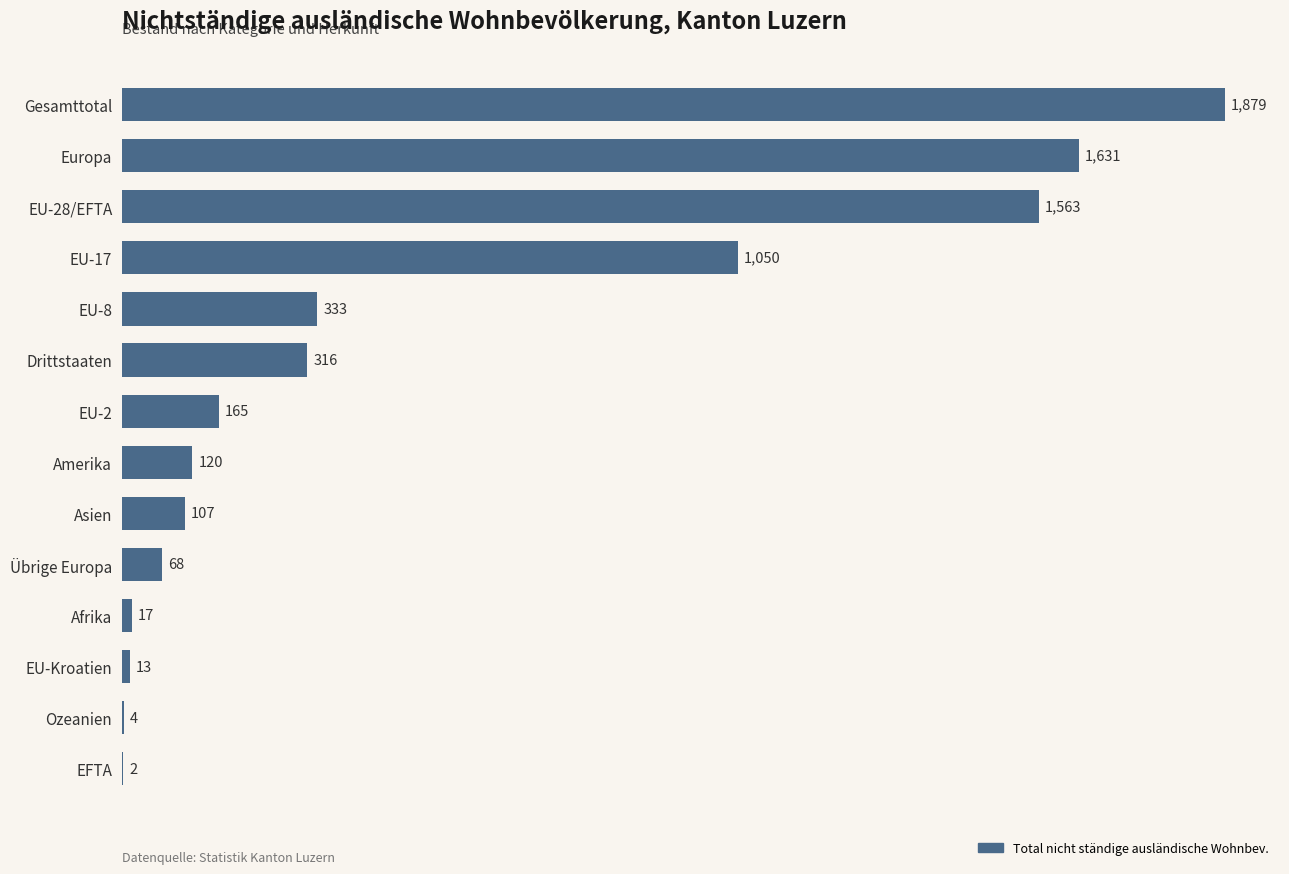

True or false: the data shows 2 at EFTA.

True